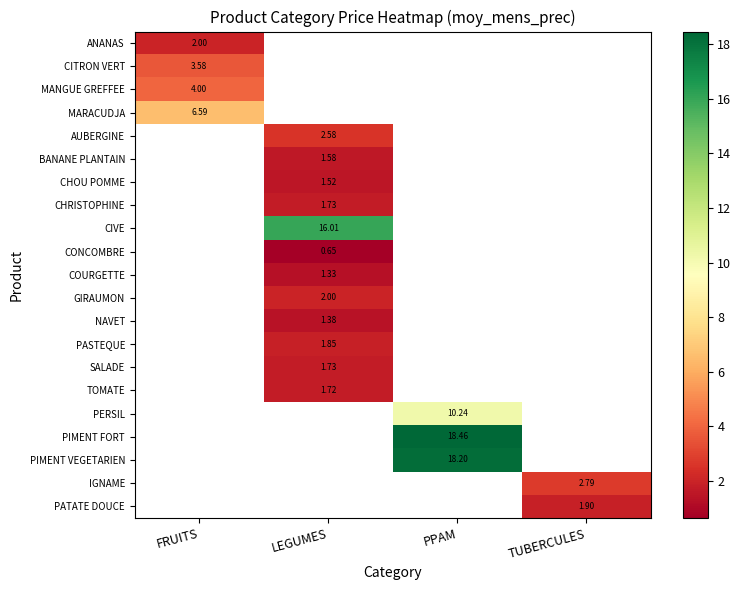

Read the GIRAUMON value at LEGUMES.

2.0